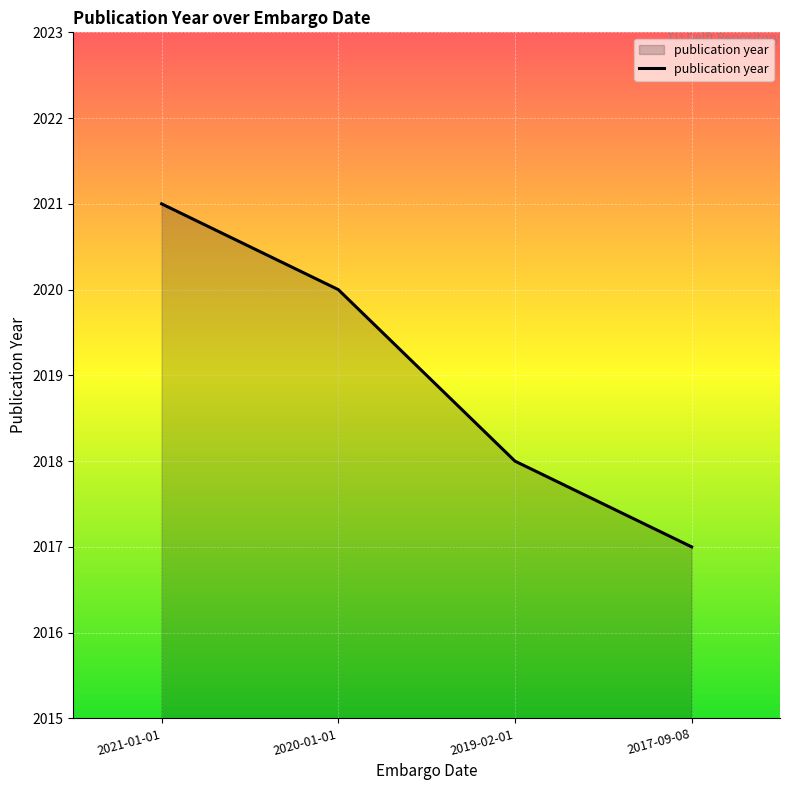

Which label corresponds to the smallest value in the chart?

2017-09-08